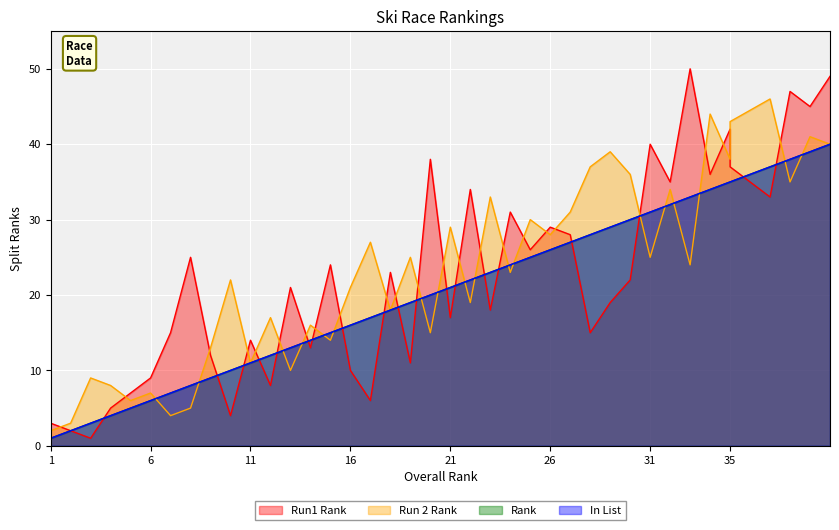

Where is the first local minimum for Run1 Rank?

3